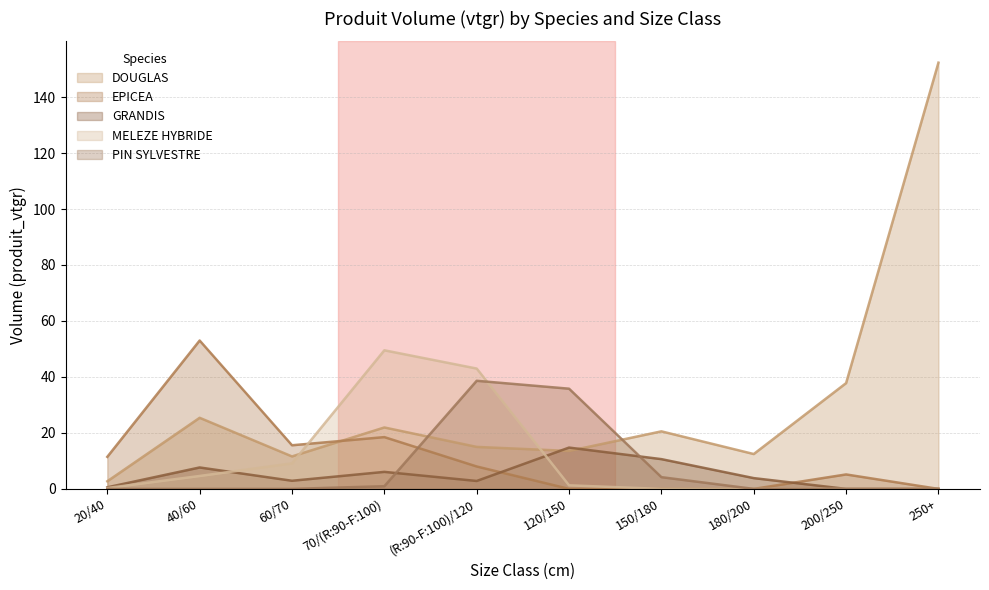

At which category does EPICEA reach its first local peak?

40/60